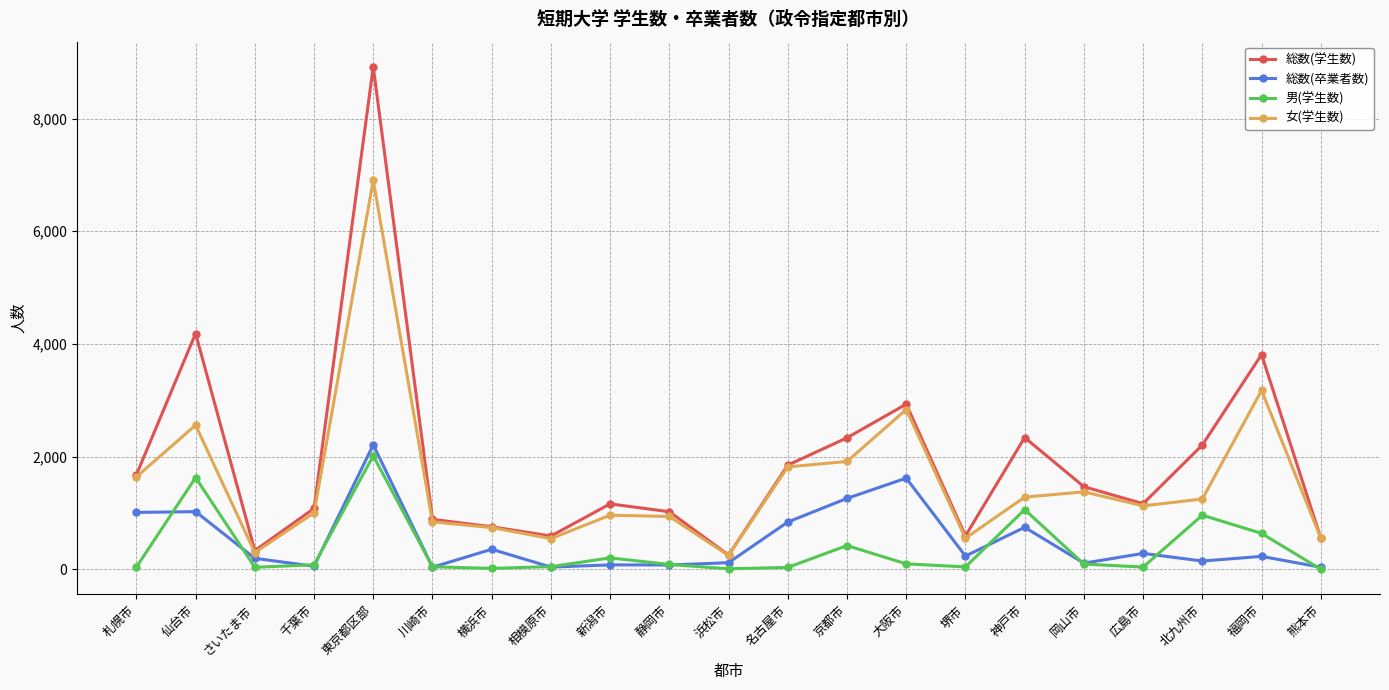

Is it true that 総数(卒業者数) equals 494 at 名古屋市?

False